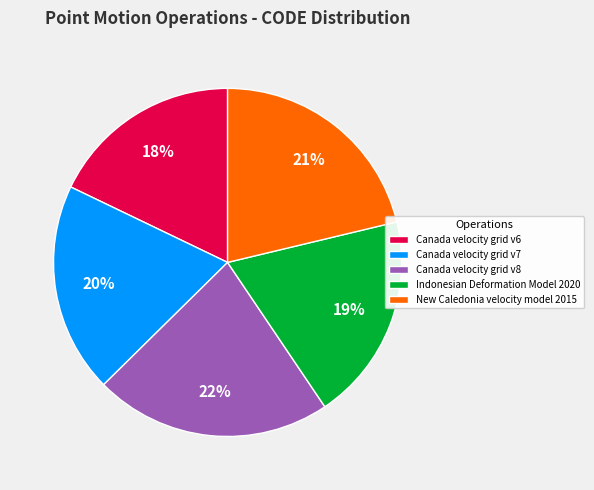

Is the sum of Canada velocity grid v6 and New Caledonia velocity model 2015 greater than half?

No